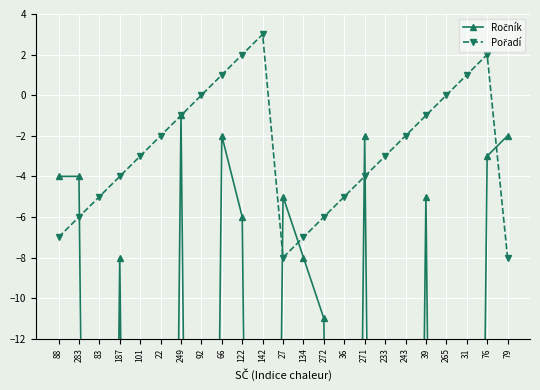

Which series has the largest total across all categories?

Pořadí